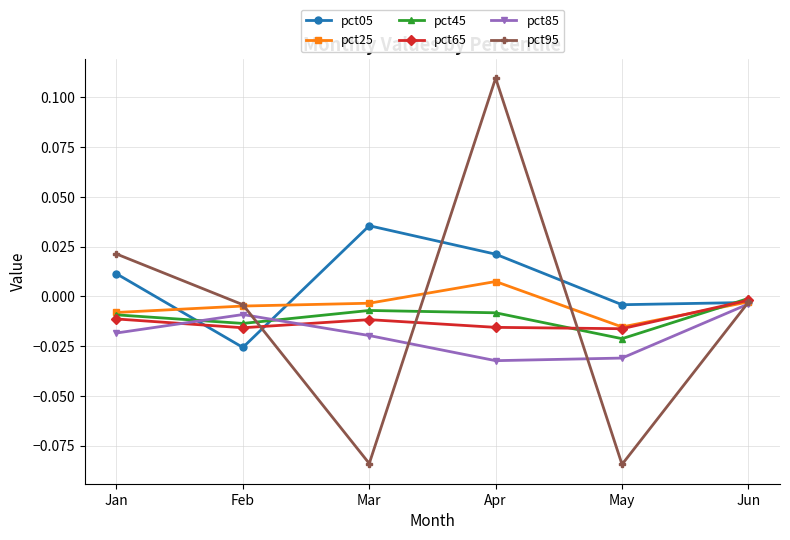

What are all the series names shown in the legend?

pct05, pct25, pct45, pct65, pct85, pct95